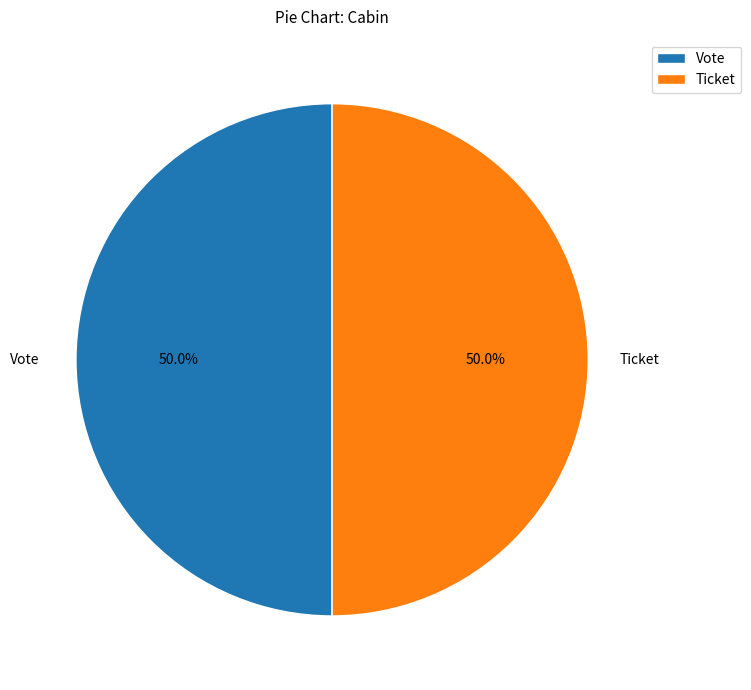

The Vote slice represents 92% of the pie. True or false?

False